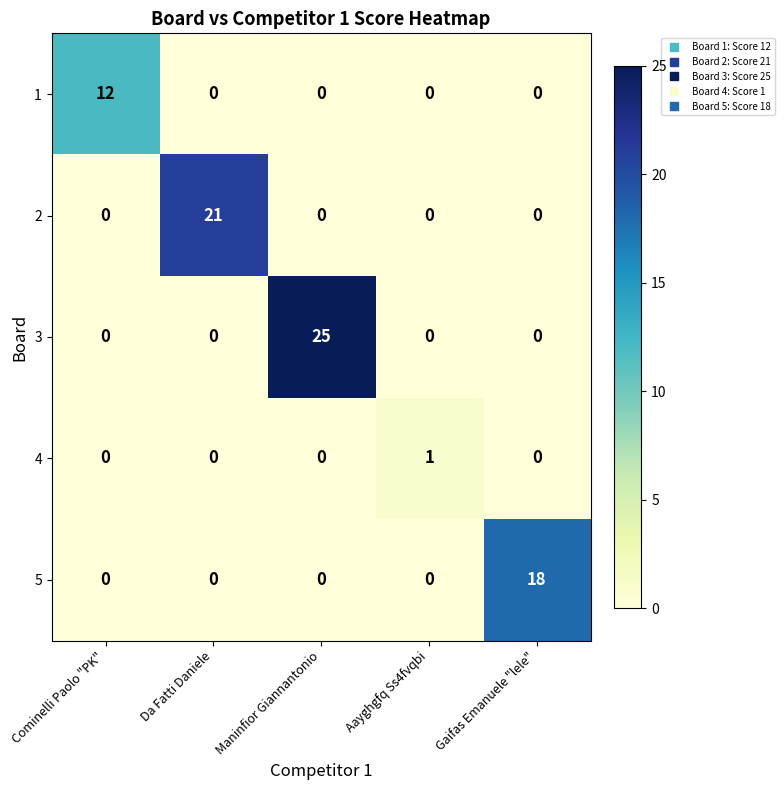

At which category is the sum across all series the highest?

Maninfior Giannantonio